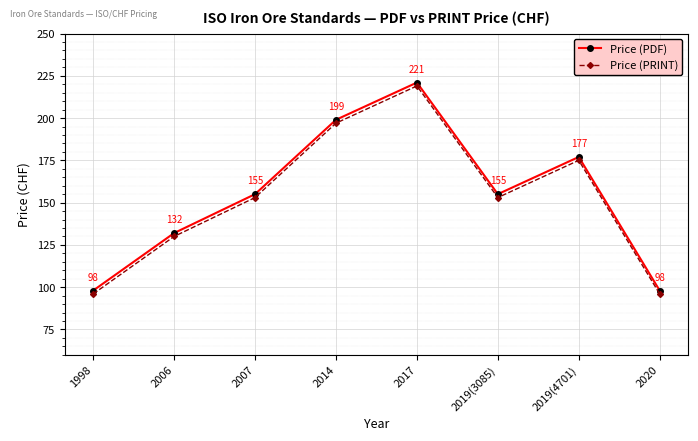

Rank the series at 2006 from highest to lowest value.

Price (PDF), Price (PRINT)